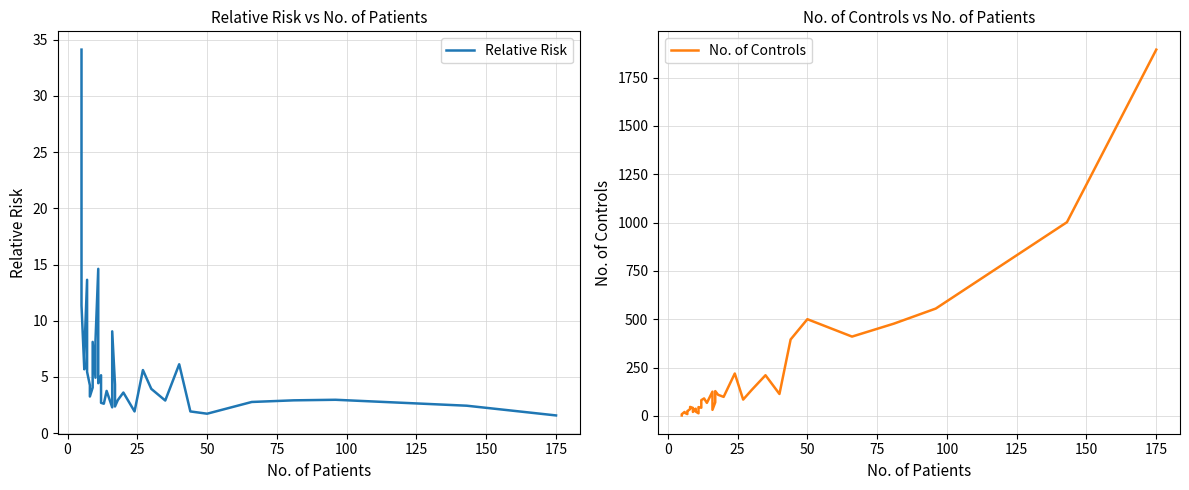

What are all the series names shown in the legend?

Relative Risk, No. of Controls